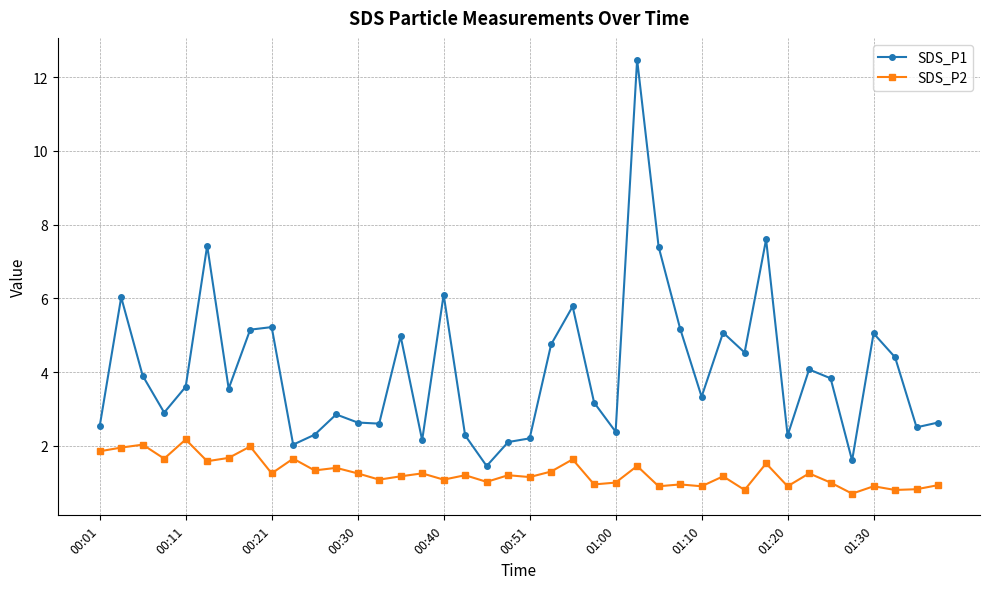

Rank the series by their maximum value, from lowest to highest.

SDS_P2, SDS_P1